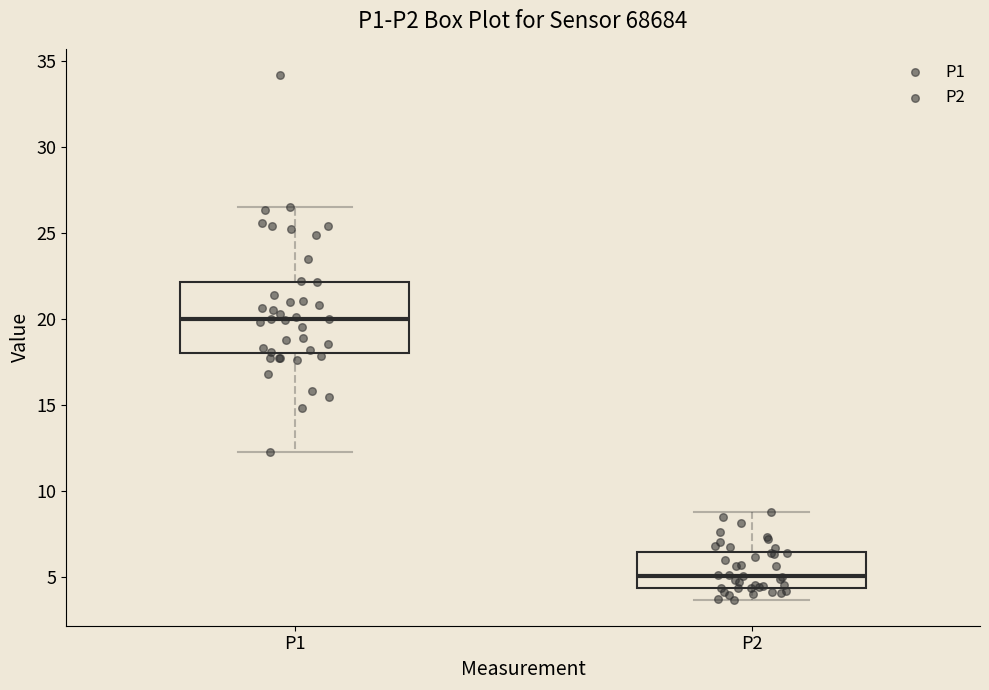

Reading left to right, read every box against the y-axis: the position of its median line, the range the box covers, and the ends of its whiskers. The values are not printed on the chart, so give them approximately, as read against the axis.

P1: median 20.0, box 18.0 to 22.0, whiskers 12.5 to 26.5
P2: median 5.0, box 4.5 to 6.5, whiskers 3.5 to 9.0